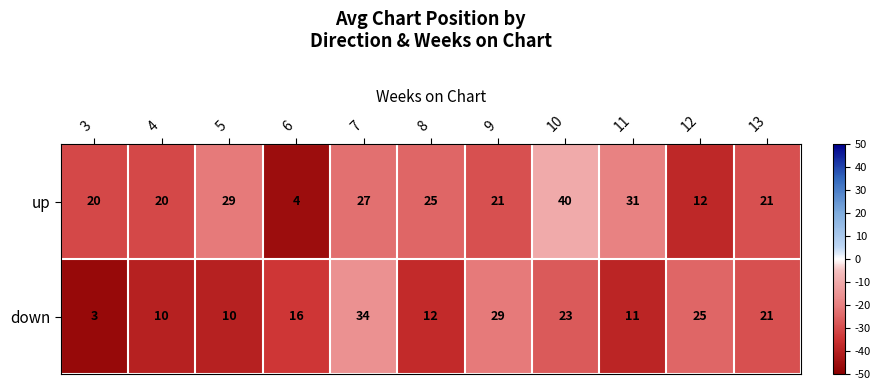

List the series in order of their overall mean, highest first.

up, down